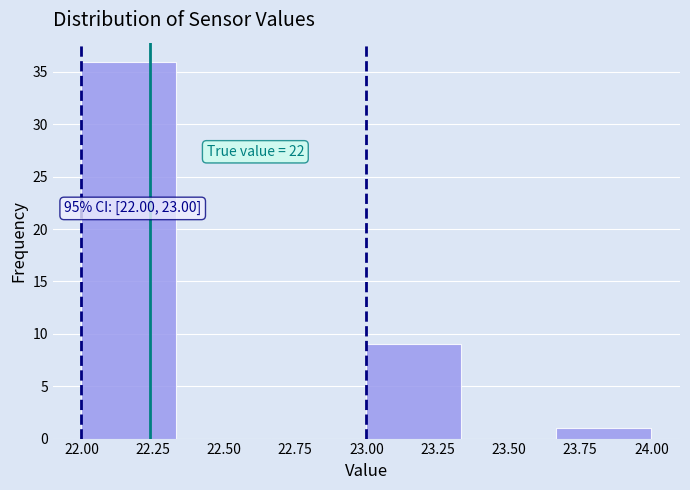

Over which range of the x-axis is the bar tallest?

22.00 to 22.35